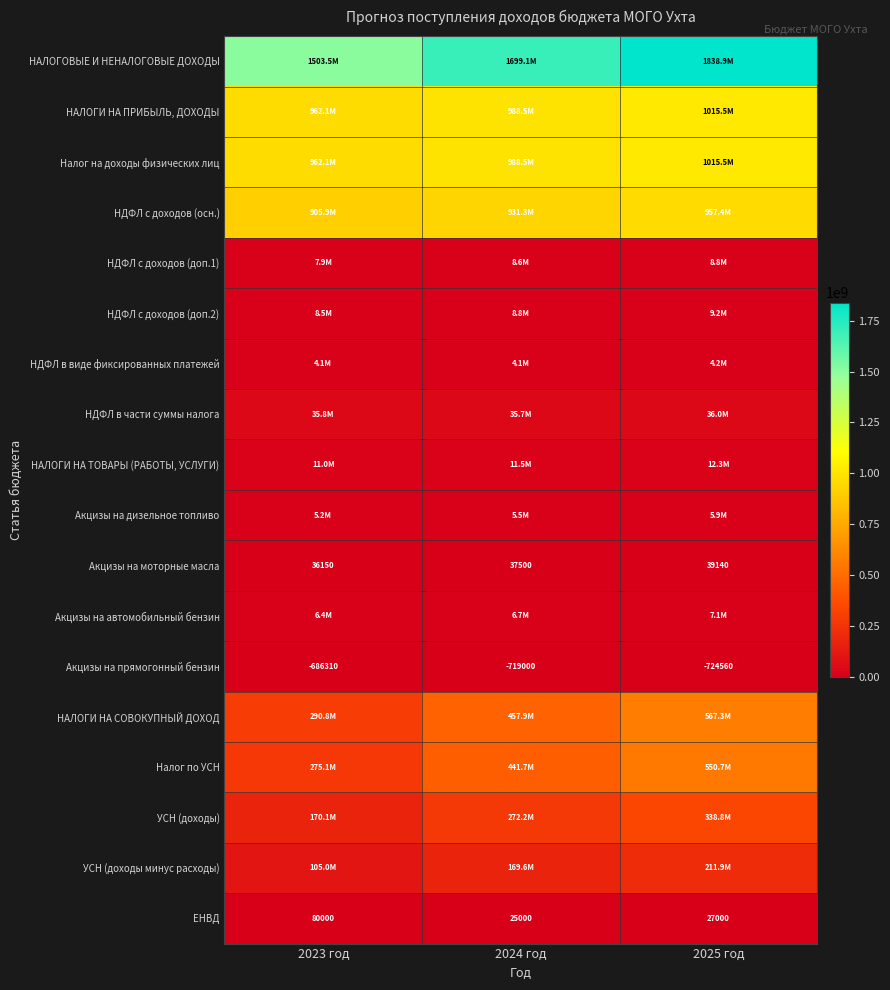

What is the spread (max minus min) of values at 2023 год?

1504145769.0